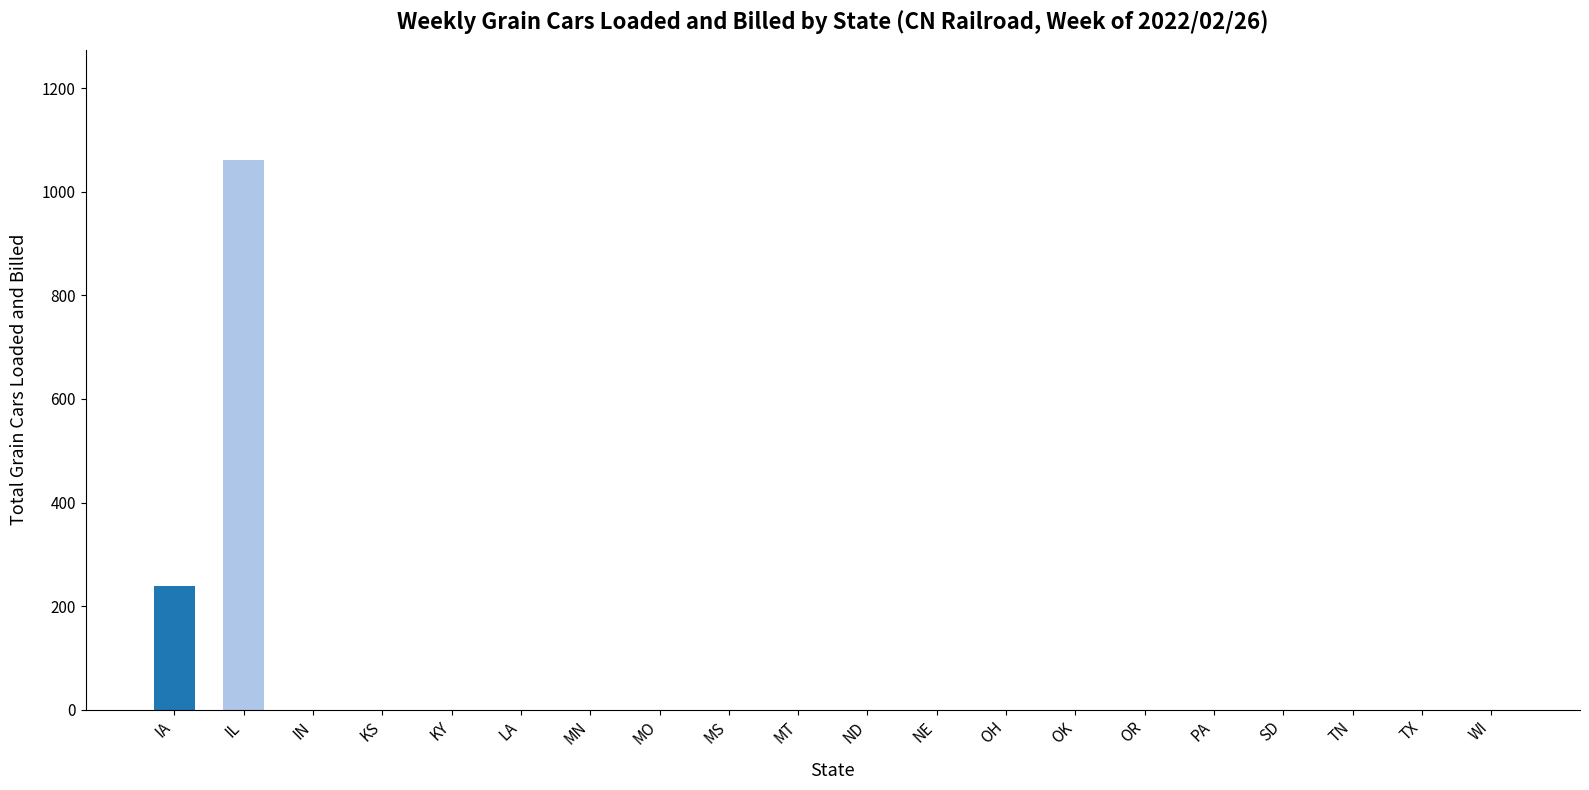

The value at WI is -358. True or false?

False